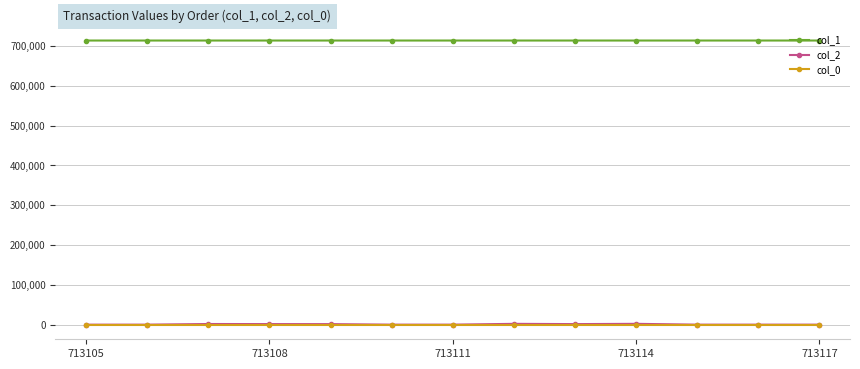

Which series has the largest total across all categories?

col_1